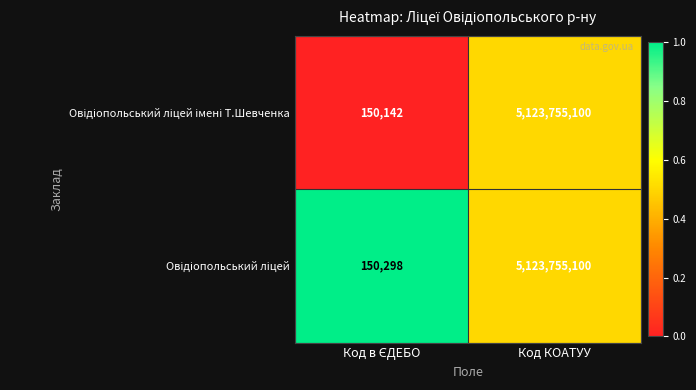

At which category is the sum across all series the highest?

Код КОАТУУ